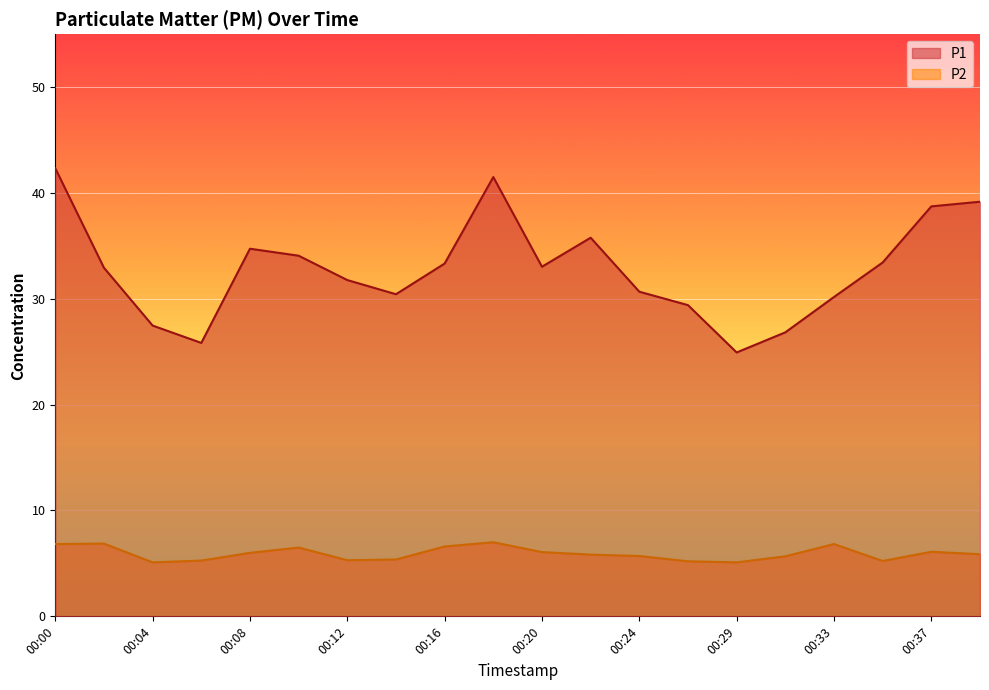

What is the average value of the P2 series?

5.9